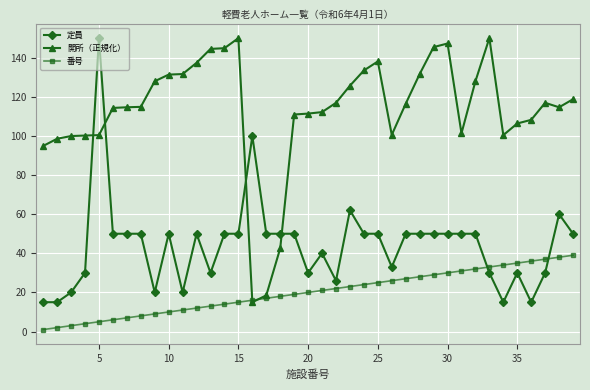

True or false: 番号 and 定員 cross at least once.

True